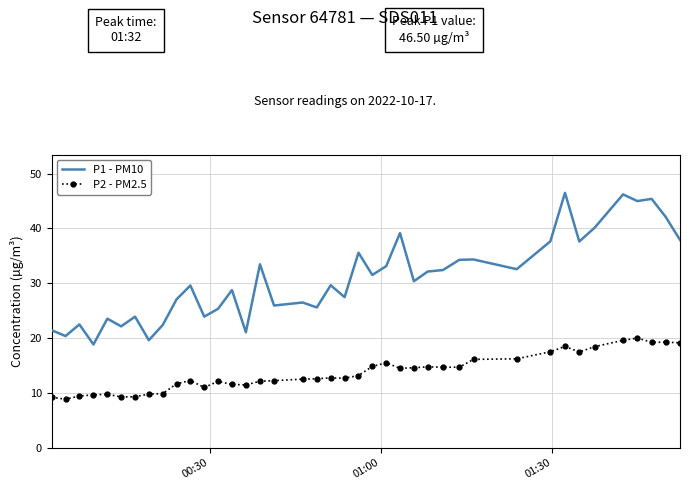

Which series has the largest range (max minus min)?

P1 - PM10